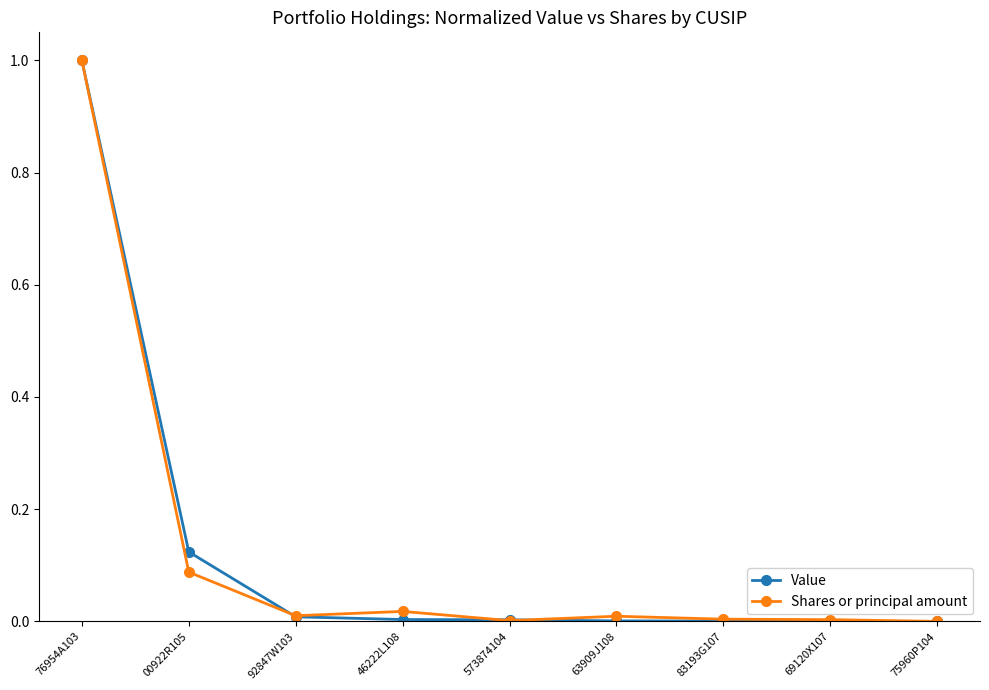

The value of Value at 83193G107 is 0.0. True or false?

True